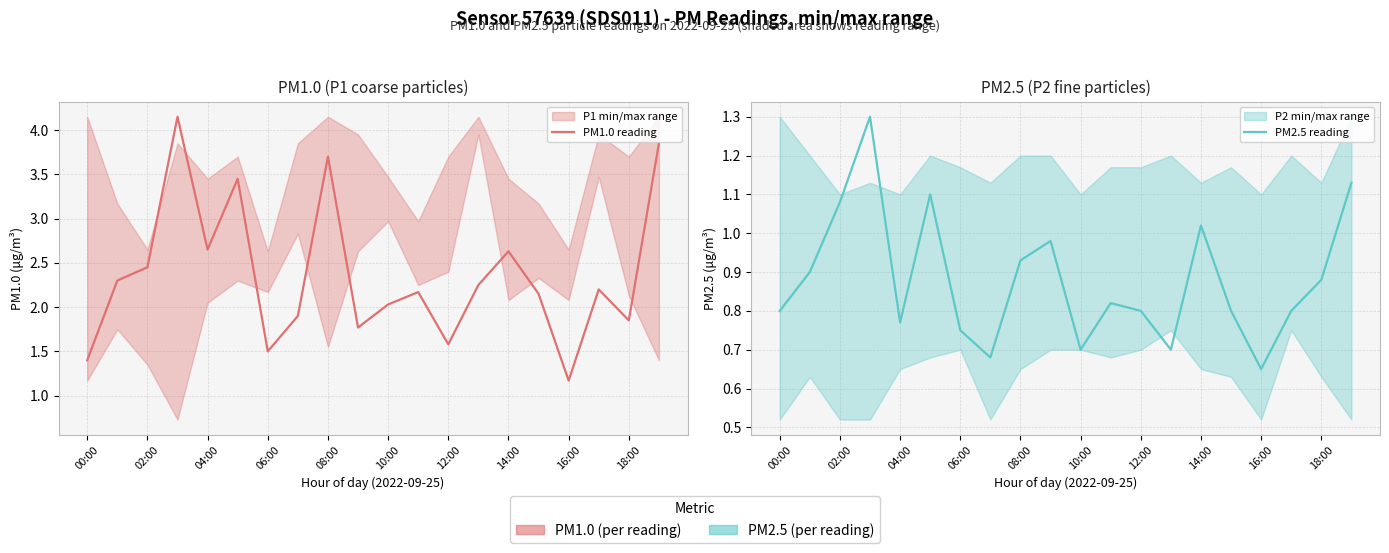

What is the value of the PM1.0 reading point at the 3rd from the left?

2.5